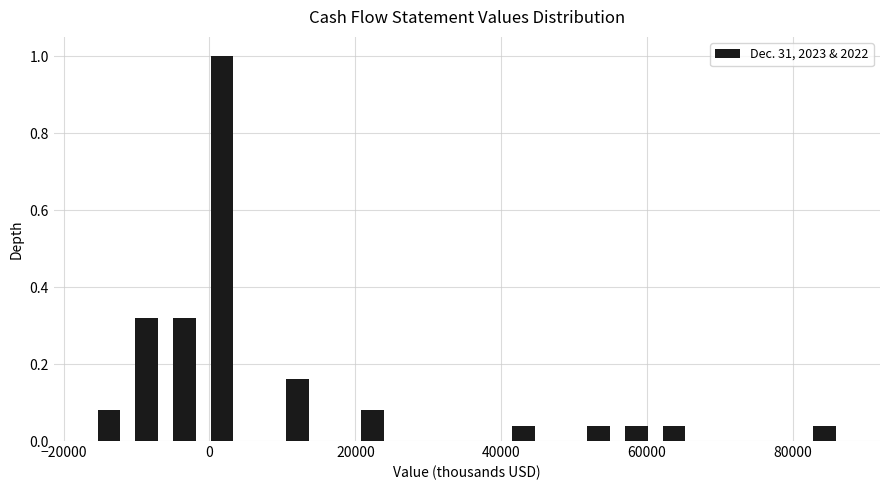

Around what value on the x-axis is the tallest bar? Give the approximate position of its centre, as read against the axis.

2000